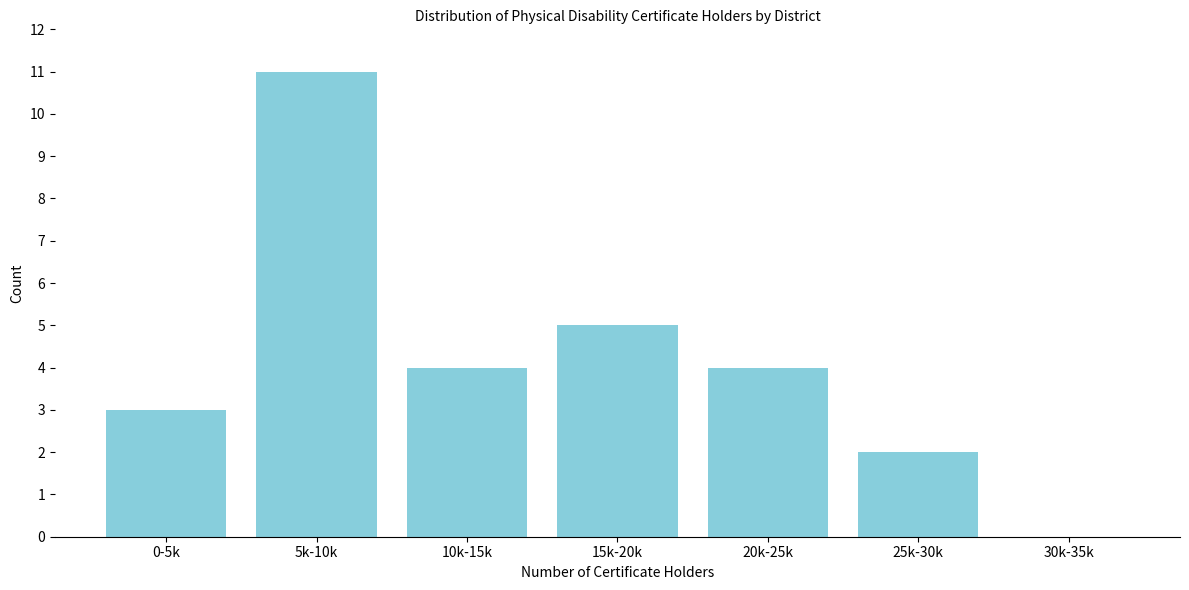

Reading right to left, extract all data points from this chart.

30k-35k=0	25k-30k=2	20k-25k=4	15k-20k=5	10k-15k=4	5k-10k=11	0-5k=3